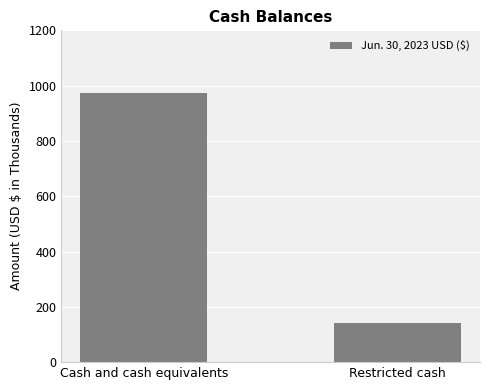

Where is the data nearest to the value 556?

Restricted cash